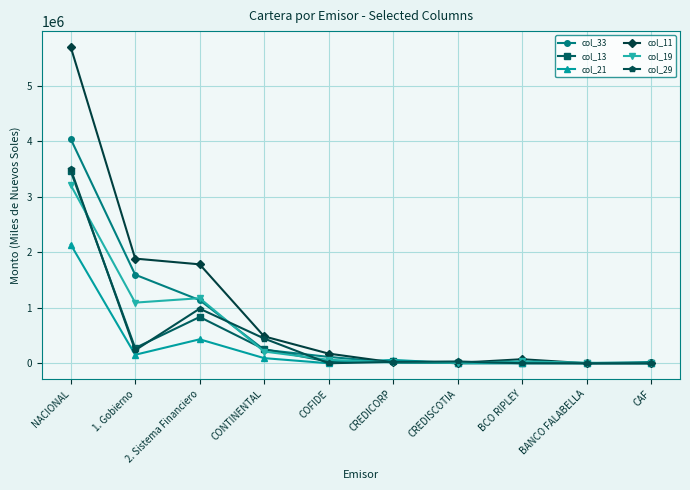

How many data points in col_29 are less than 31982?

5